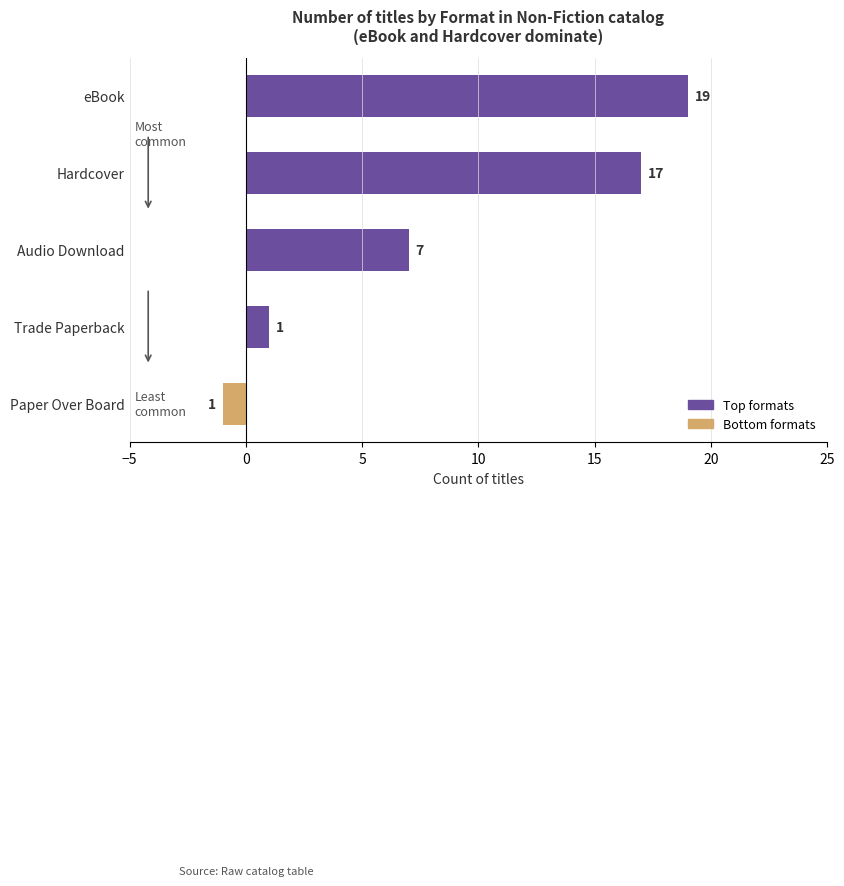

What is the difference between the values at Hardcover and Trade Paperback?

16